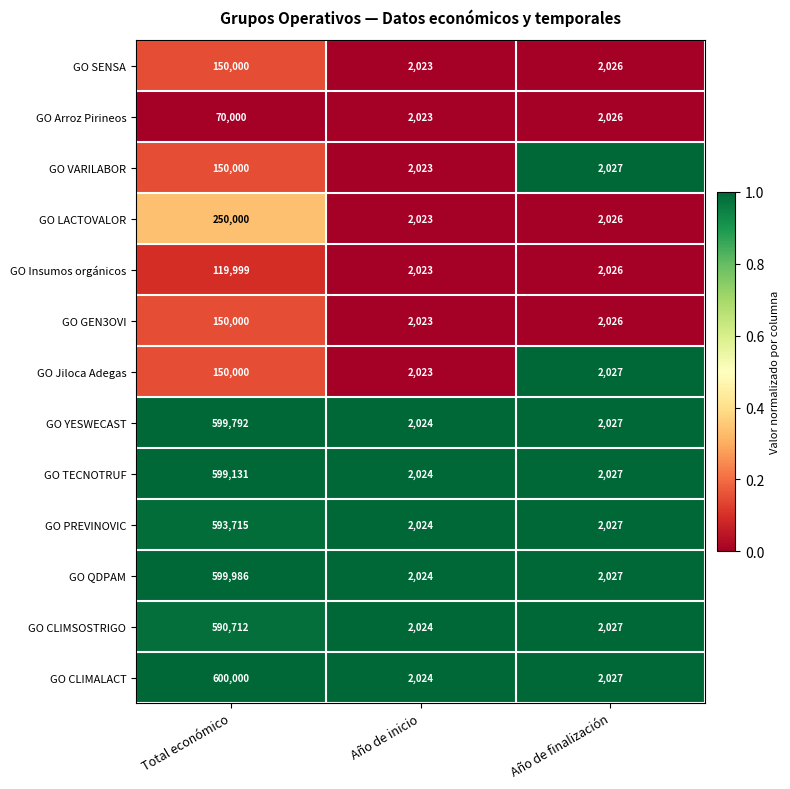

Which label corresponds to the smallest value in the chart?

Año de inicio